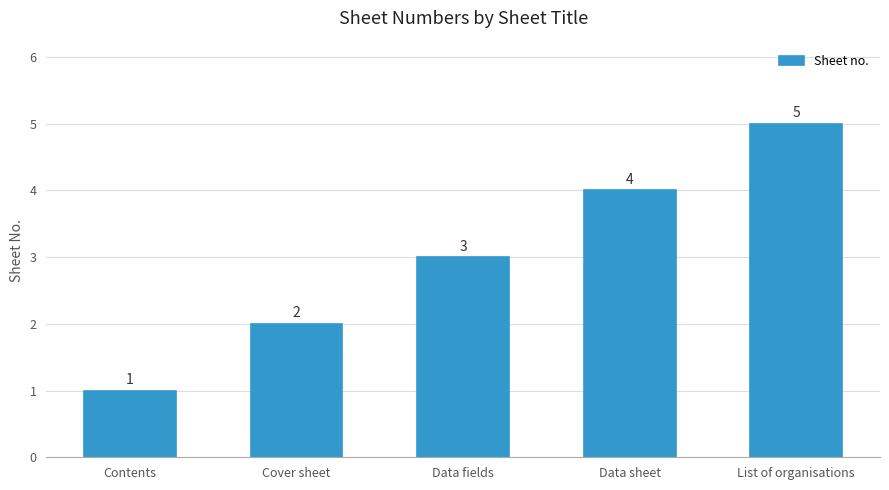

What is the difference between the second highest and second lowest values?

2